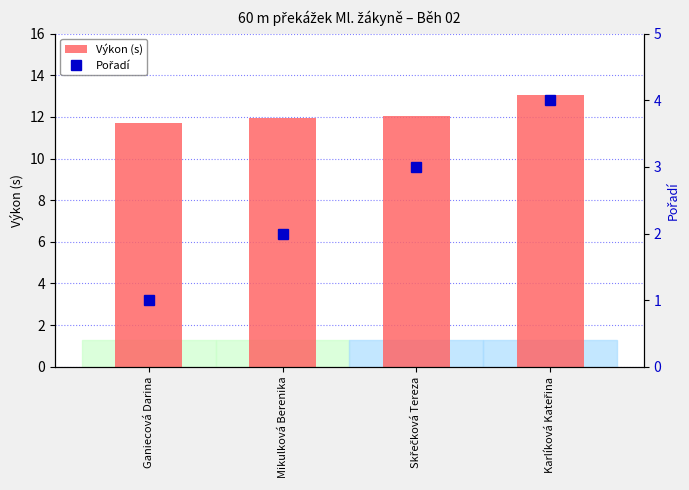

What is the difference between the maximum and minimum values in the Pořadí series?

3.0